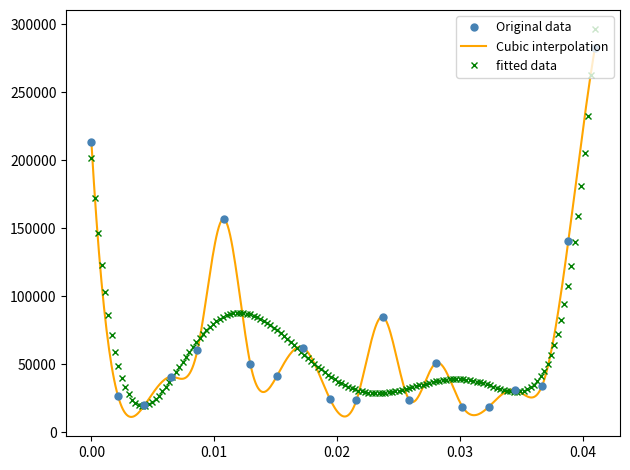

How many lines are shown in the chart?

1